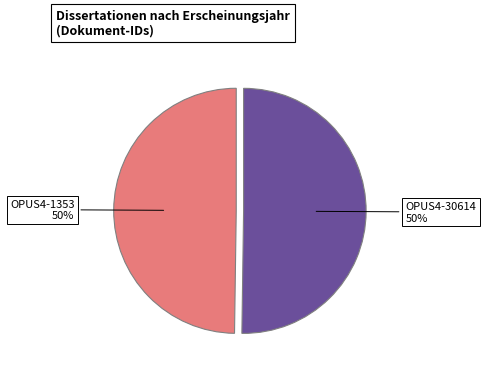

To the nearest percent, what is the combined percentage of OPUS4-1353 and OPUS4-30614?

100%